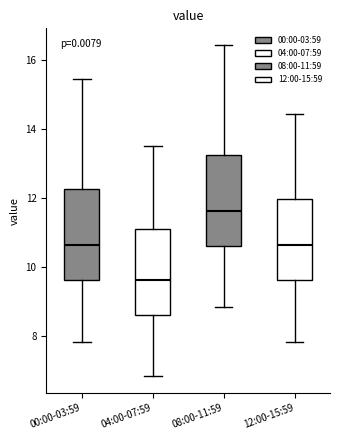

Reading left to right, read every box against the y-axis: the position of its median line, the range the box covers, and the ends of its whiskers. The values are not printed on the chart, so give them approximately, as read against the axis.

00:00-03:59: median 10.6, box 9.6 to 12.2, whiskers 7.8 to 15.4
04:00-07:59: median 9.6, box 8.6 to 11.2, whiskers 6.8 to 13.6
08:00-11:59: median 11.6, box 10.6 to 13.2, whiskers 8.8 to 16.4
12:00-15:59: median 10.6, box 9.6 to 12.0, whiskers 7.8 to 14.4